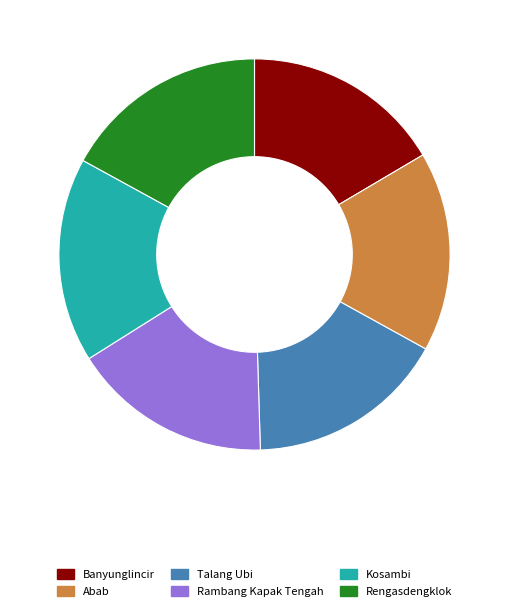

What is the ratio of the value at Abab to the value at Rambang Kapak Tengah?

1.0